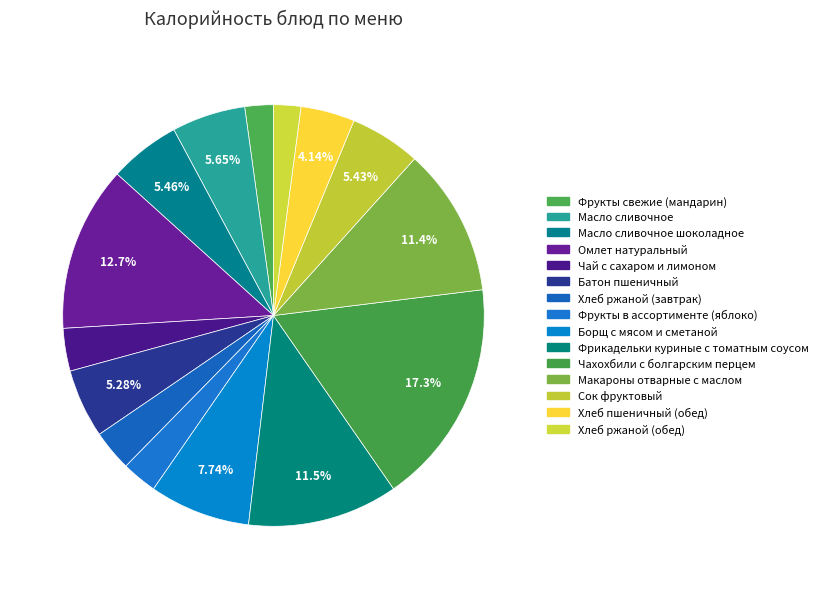

Which category has the biggest portion of the pie?

Чахохбили с болгарским перцем